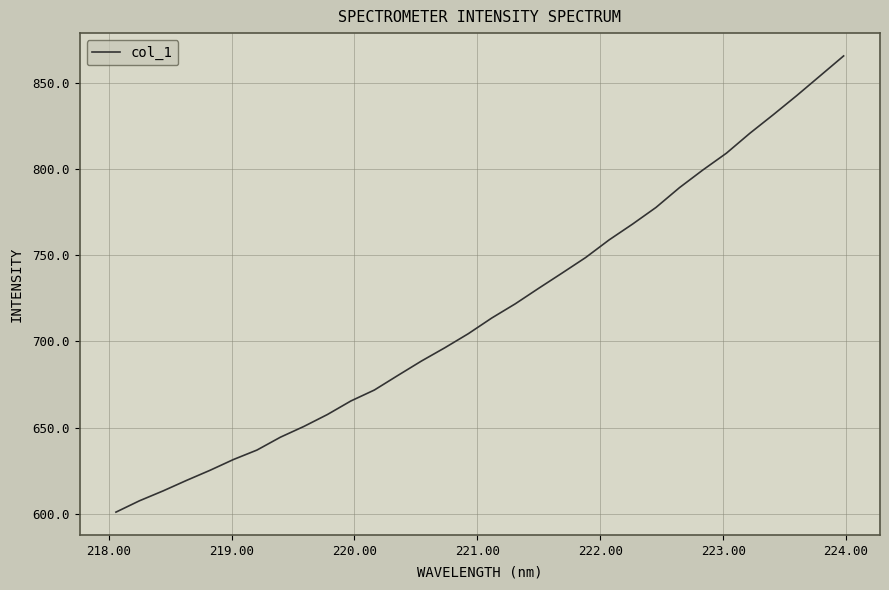

True or false: there are more than 0 points higher than both neighbors.

False